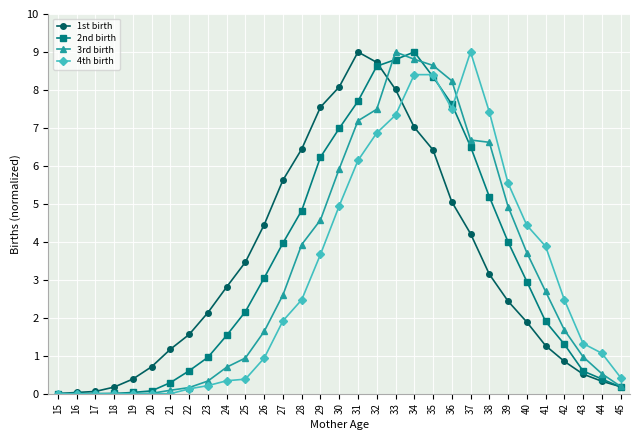

What is the value of the 2nd birth point at the 25th from the left?

4.0